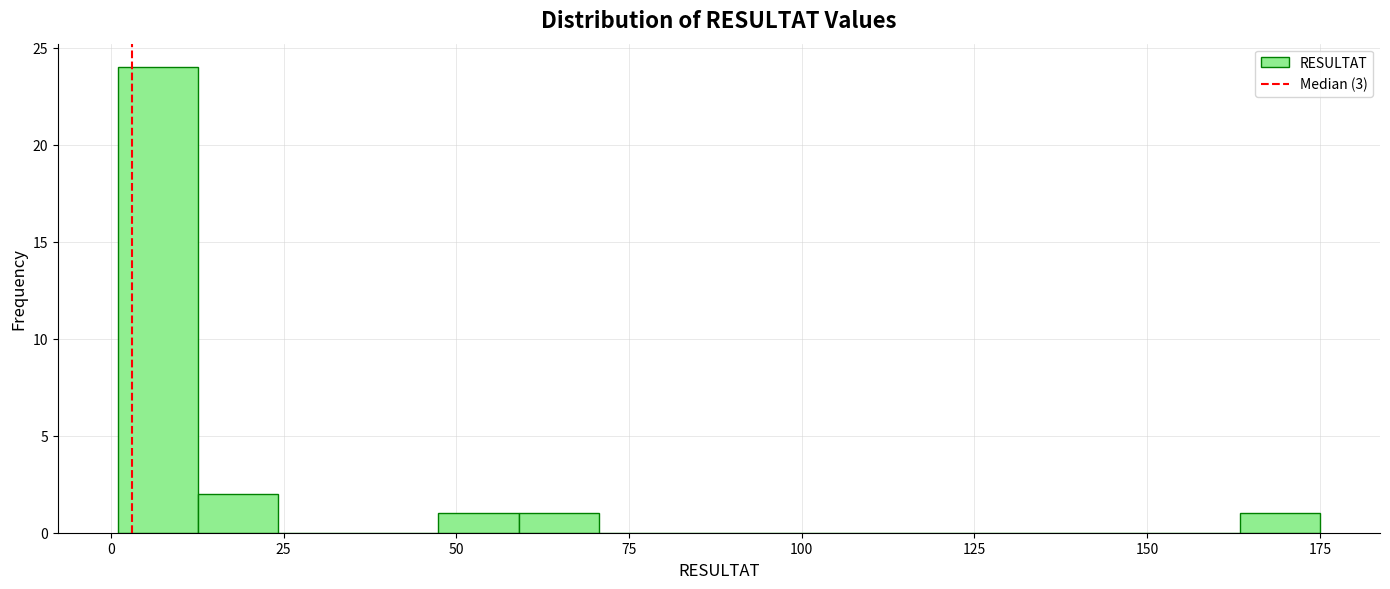

Read against the x-axis, roughly where is the centre of the tallest bar?

5